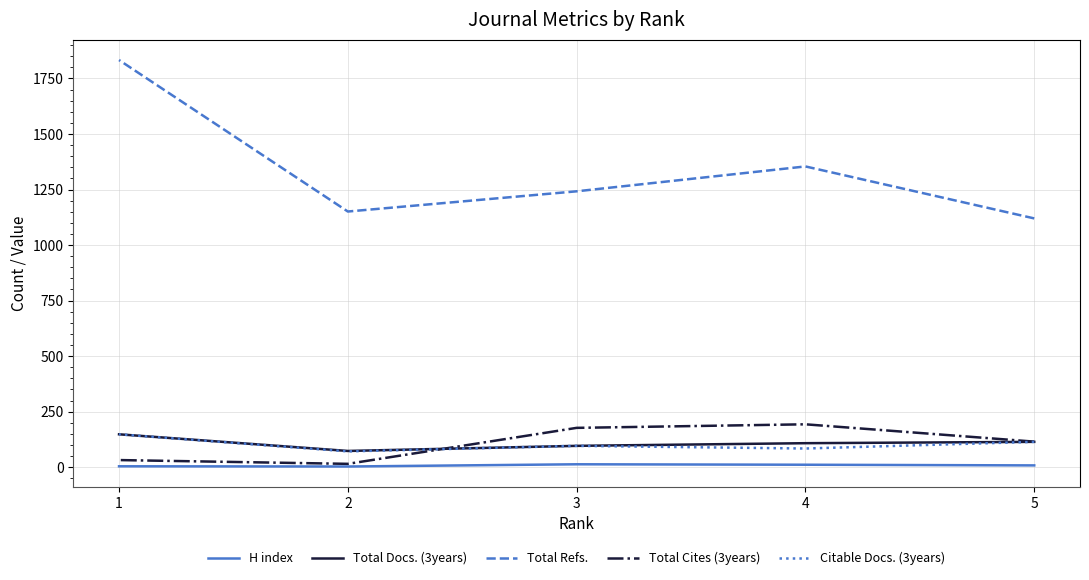

Reading right to left, list all the values displayed in this chart.

H index: 1=4	2=3	3=13	4=11	5=8
Total Docs. (3years): 1=148	2=73	3=96	4=108	5=114
Total Refs.: 1=1833	2=1151	3=1242	4=1354	5=1120
Total Cites (3years): 1=32	2=15	3=177	4=193	5=115
Citable Docs. (3years): 1=148	2=71	3=96	4=84	5=114